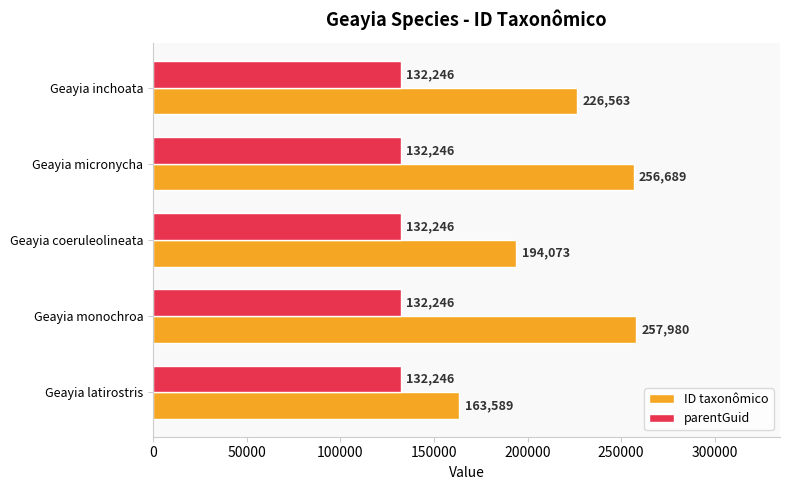

Rank the series by their maximum value, from highest to lowest.

ID taxonômico, parentGuid